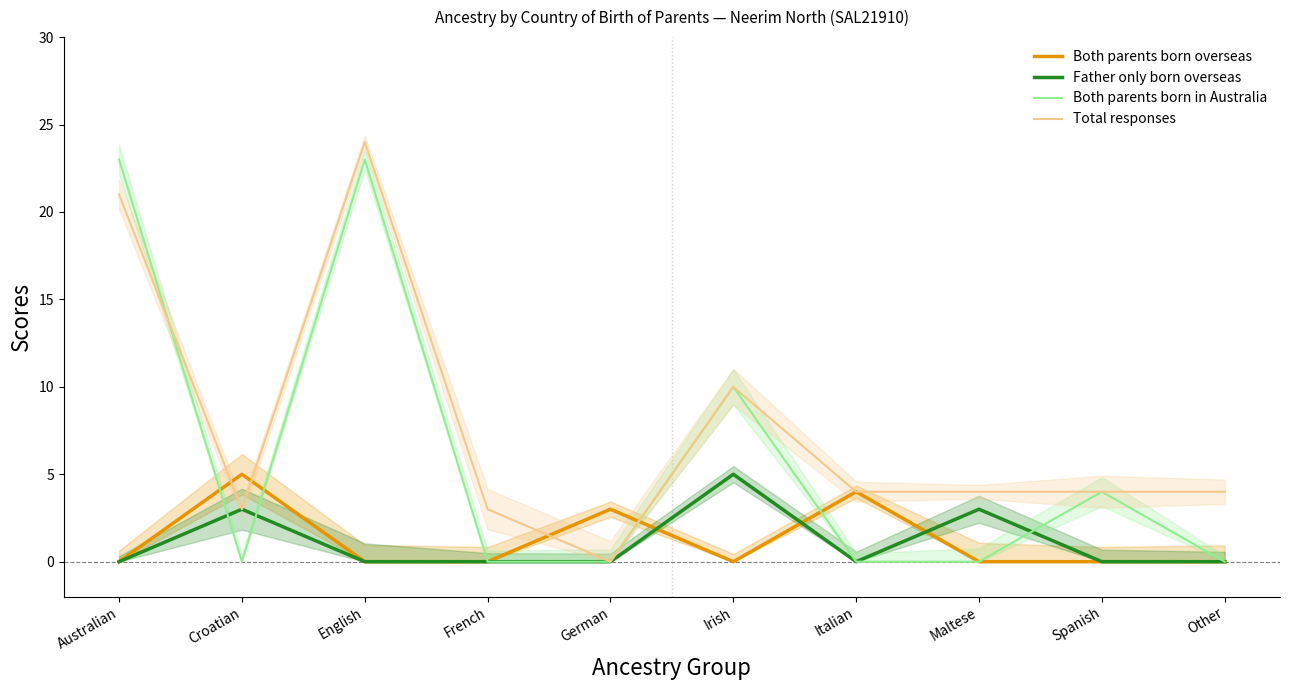

Reading right to left, list all the values displayed in this chart.

Both parents born overseas: 0	0	0	4	0	3	0	0	5	0
Father only born overseas: 0	0	3	0	5	0	0	0	3	0
Both parents born in Australia: 0	4	0	0	10	0	0	23	0	23
Total responses: 4	4	4	4	10	0	3	24	3	21